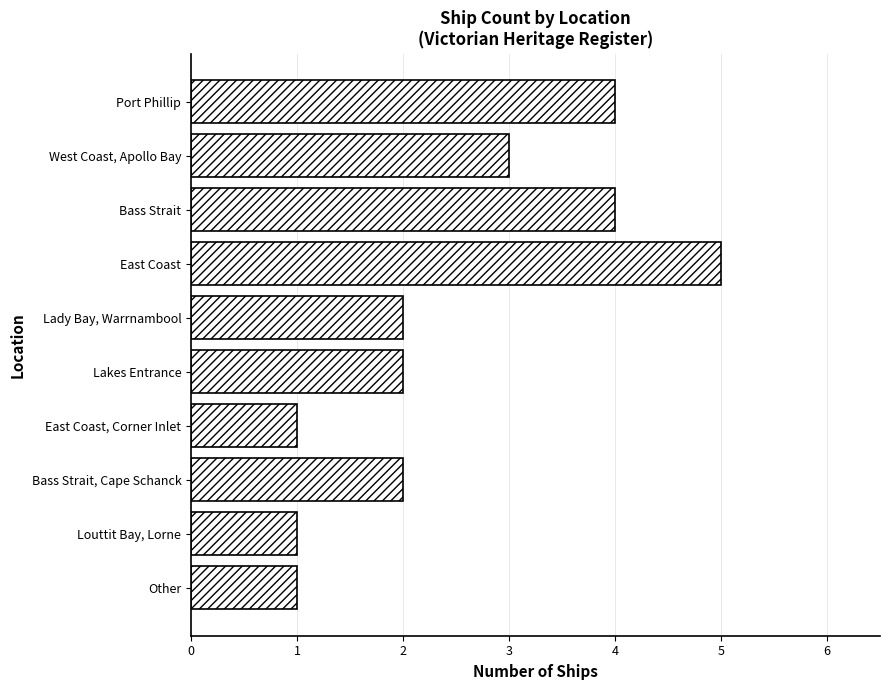

Reading top to bottom, list all the values displayed in this chart.

4	3	4	5	2	2	1	2	1	1